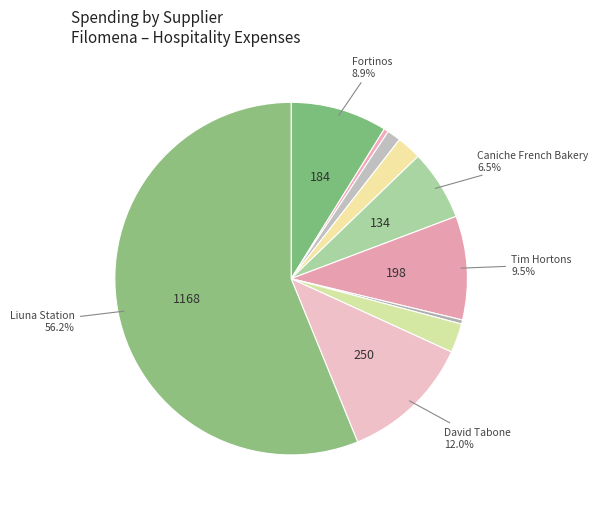

To the nearest percent, what is the average slice percentage?

10%